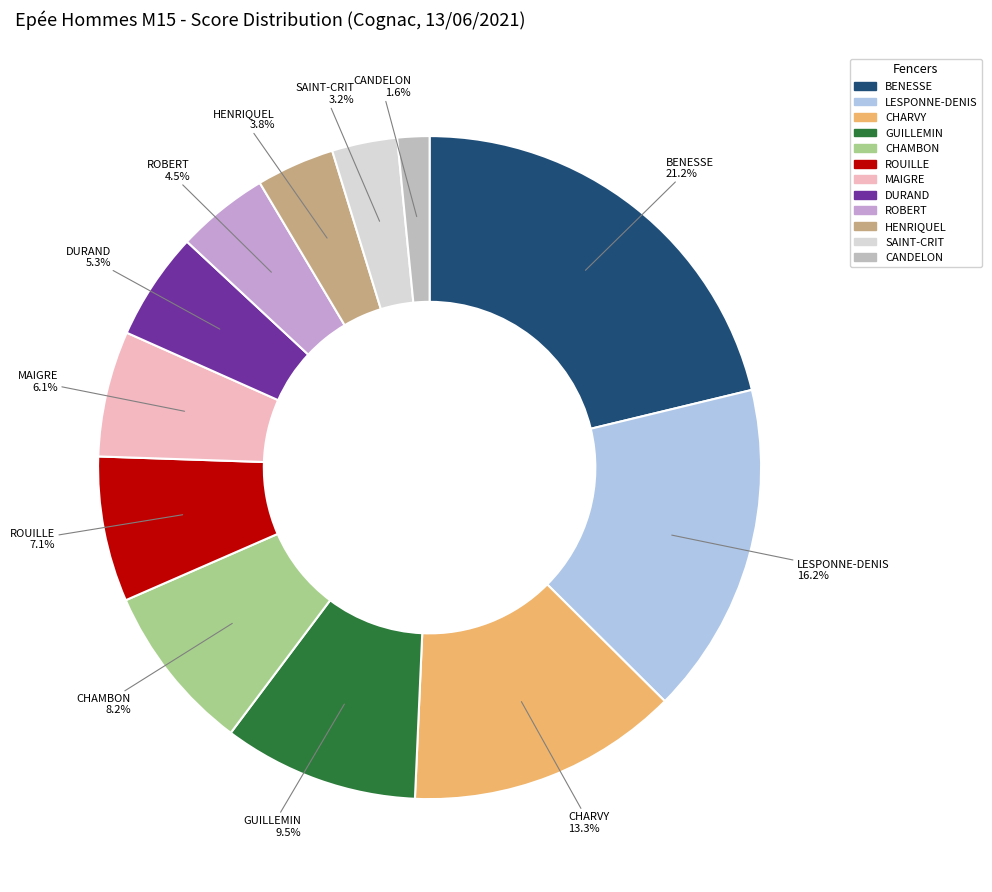

How many slices are in this pie chart?

12